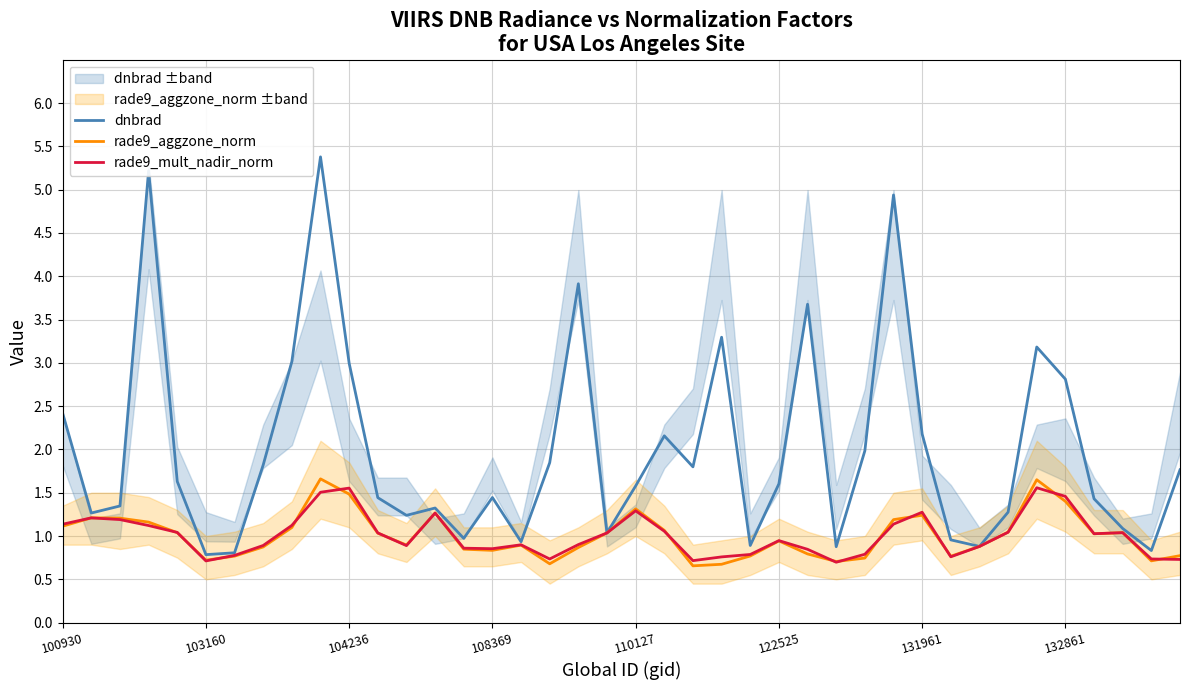

What is the maximum value for rade9_mult_nadir_norm?

1.6